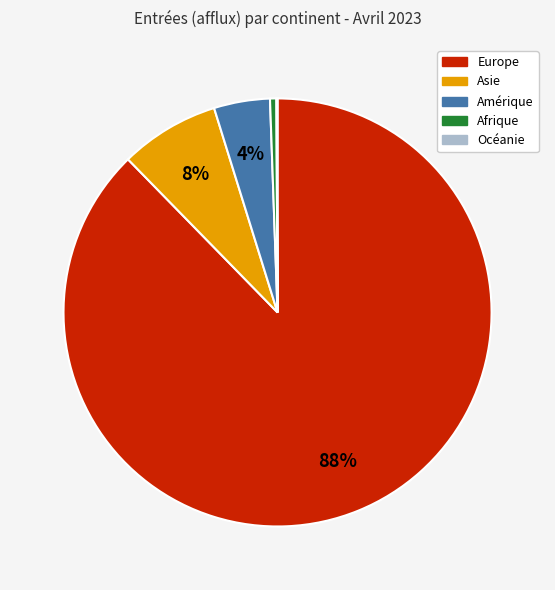

The Europe slice represents 88% of the pie. True or false?

True